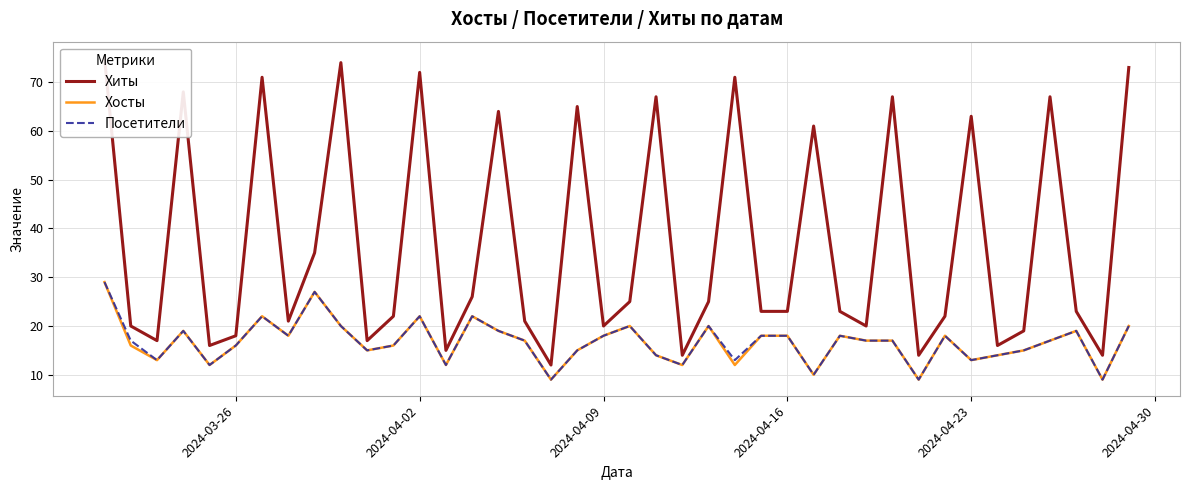

What is the highest value of the Хосты series?

29